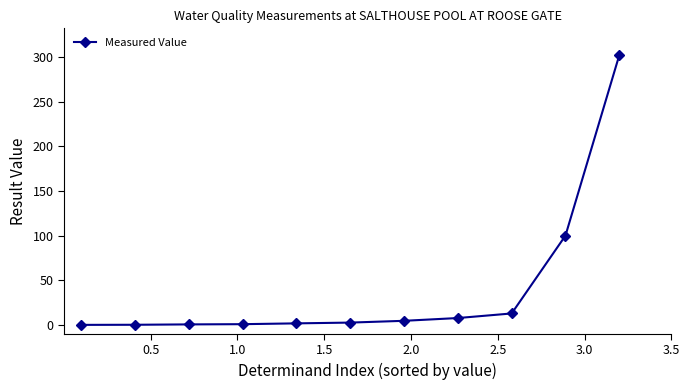

What is the maximum value shown in the chart?

302.0